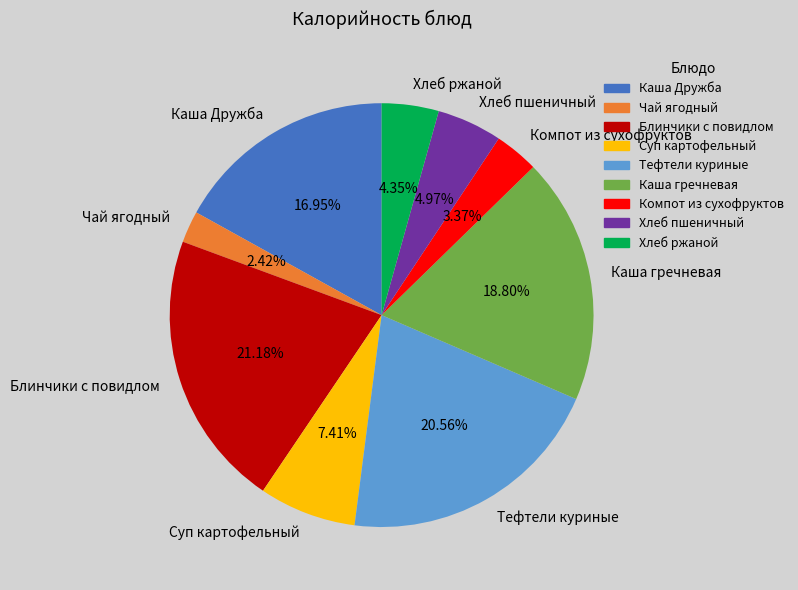

True or false: Хлеб ржаной accounts for 4% of the total.

True